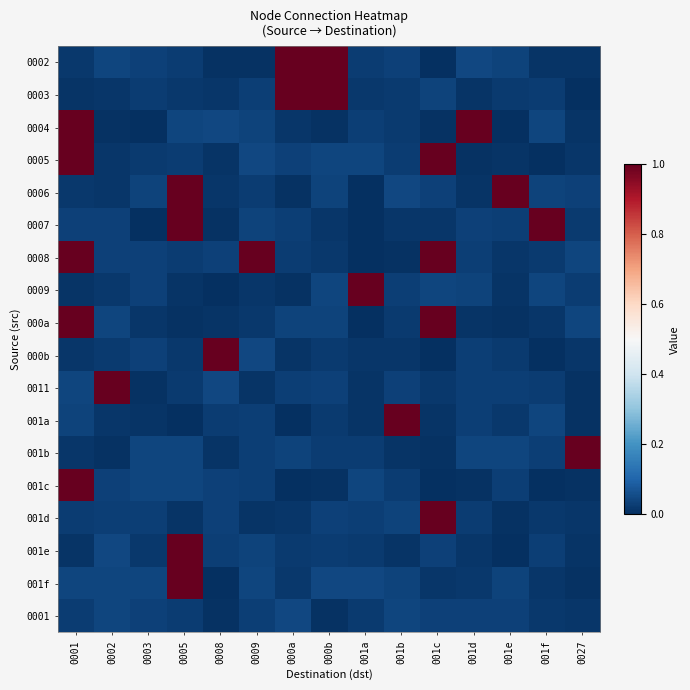

Rank the series at 000a from highest to lowest value.

0002, 0003, 0001, 000a, 001b, 0005, 0011, 0007, 0008, 001e, 001f, 001d, 0004, 000b, 0009, 0006, 001c, 001a